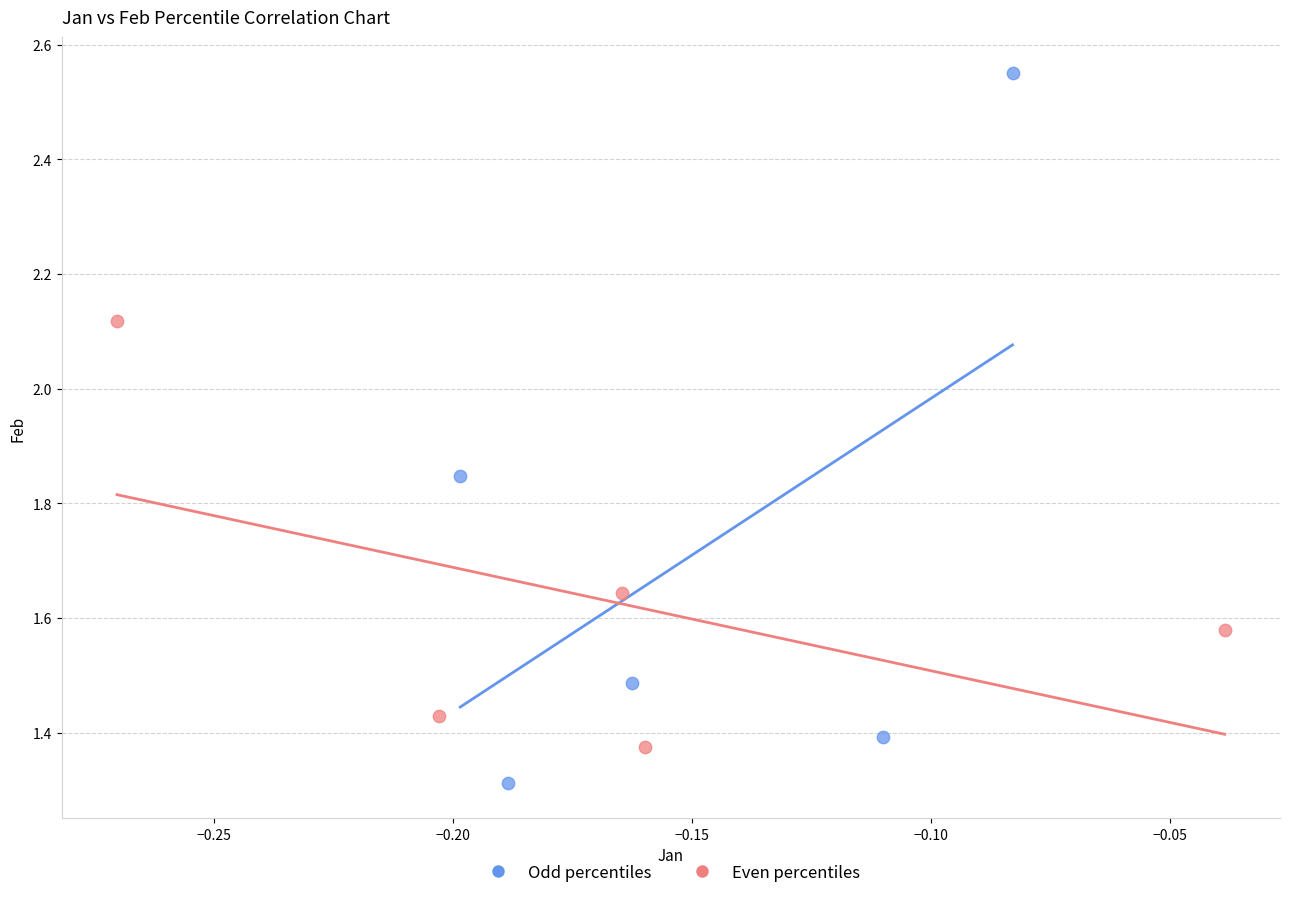

Which series reaches the minimum Y coordinate?

Odd percentiles